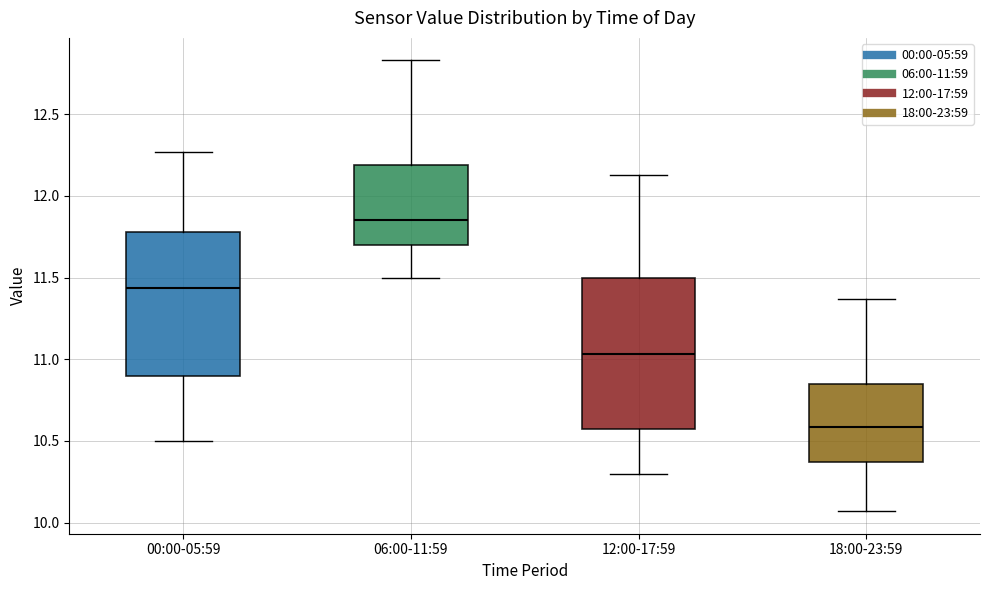

Where is the upper edge of the box for 18:00-23:59 on the y-axis? The values are not printed on the chart, so give them approximately, as read against the axis.

10.85